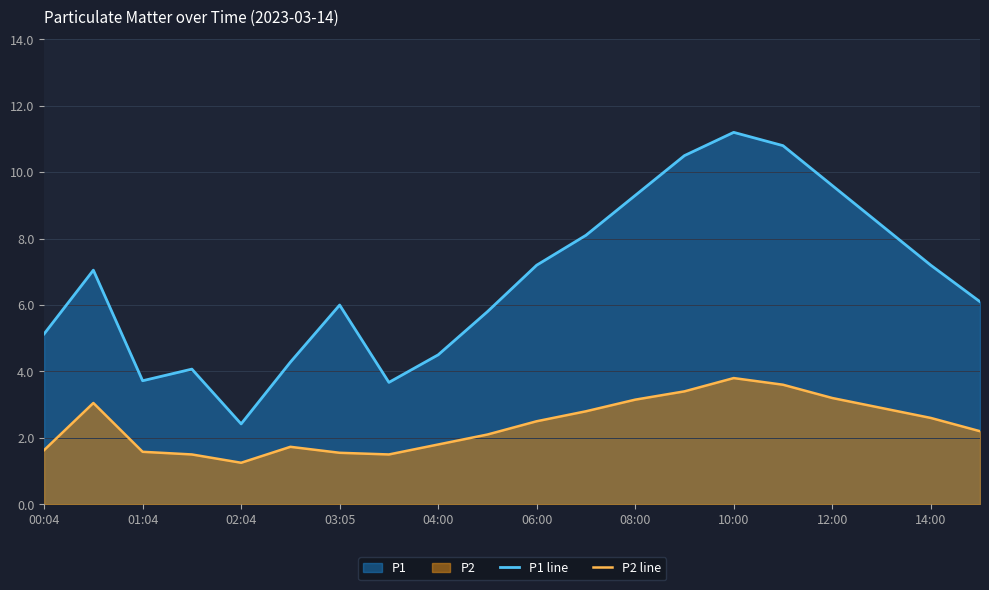

At which label does P2 line reach its minimum?

02:04